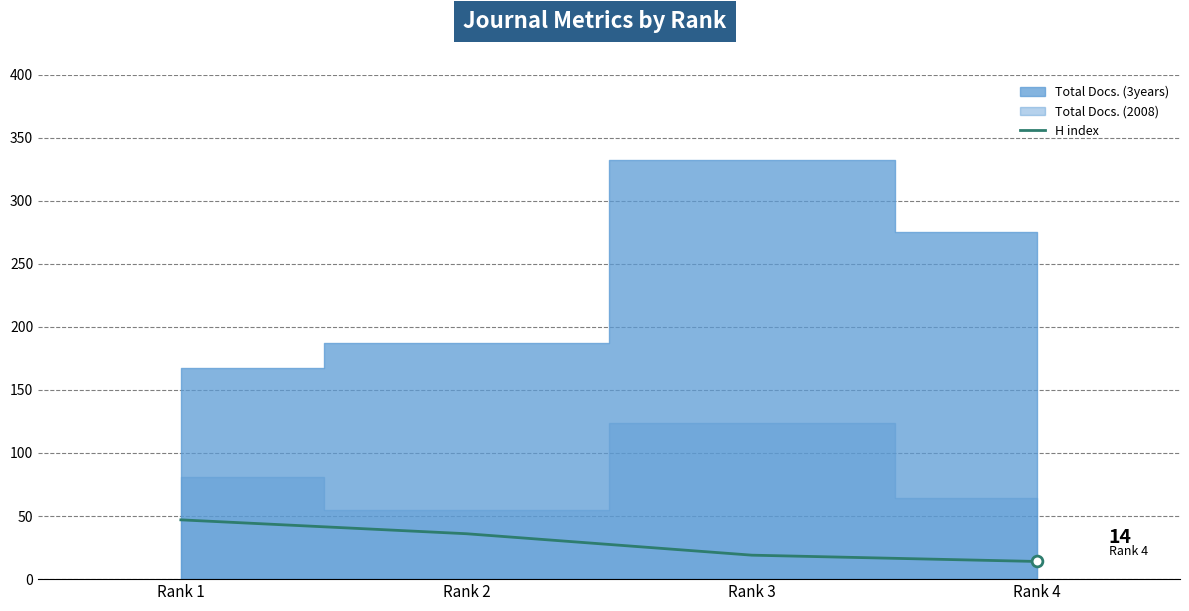

Approximately how many times larger is the value at Rank 4 compared to Rank 1?

0.3